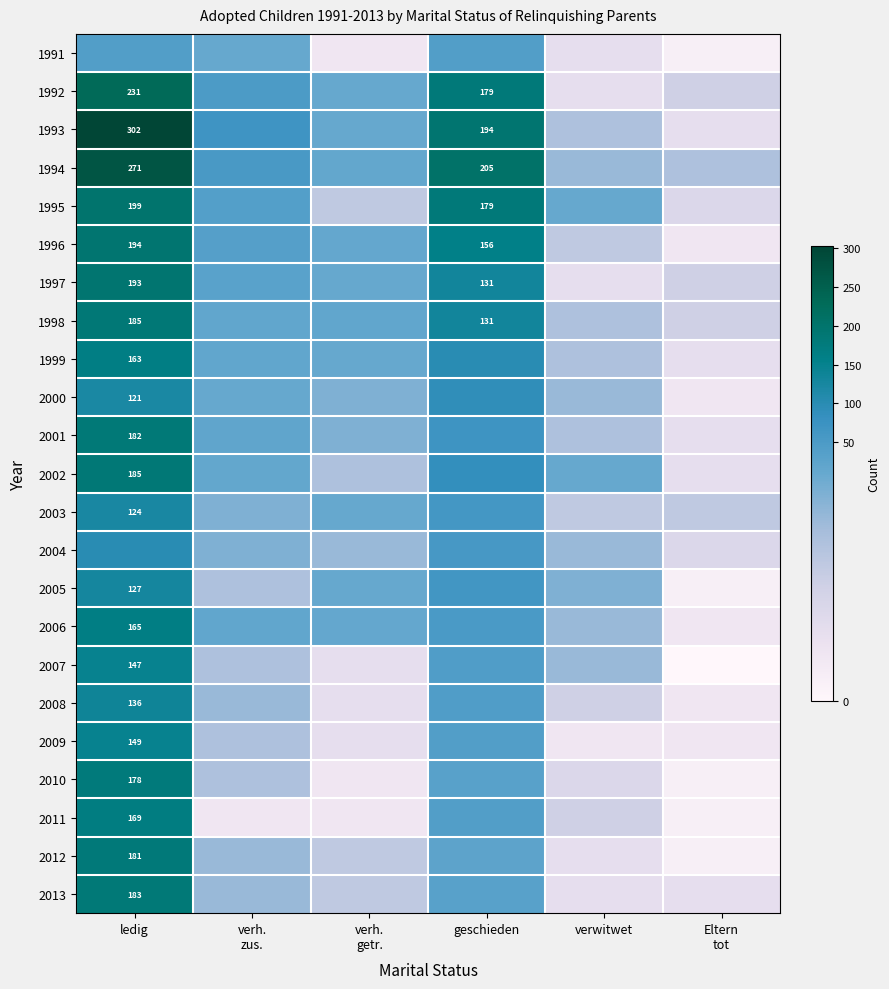

Is it true that 1996 equals 194 at ledig?

True